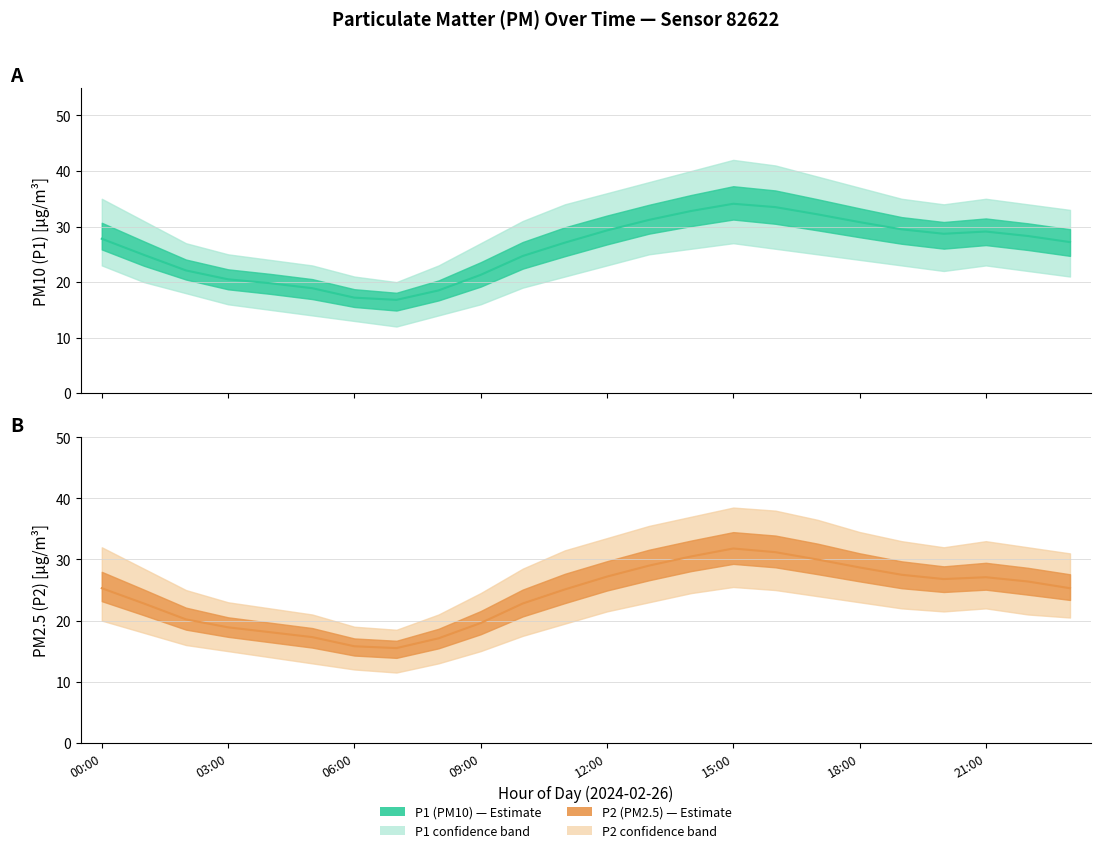

Count the number of data series in this chart.

2